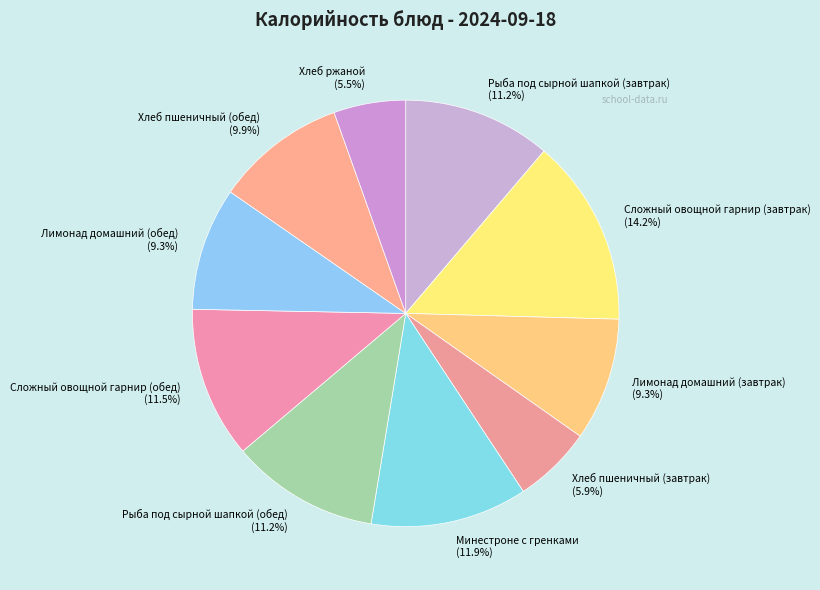

Is the sum of Лимонад домашний (завтрак) and Рыба под сырной шапкой (обед) greater than half?

No